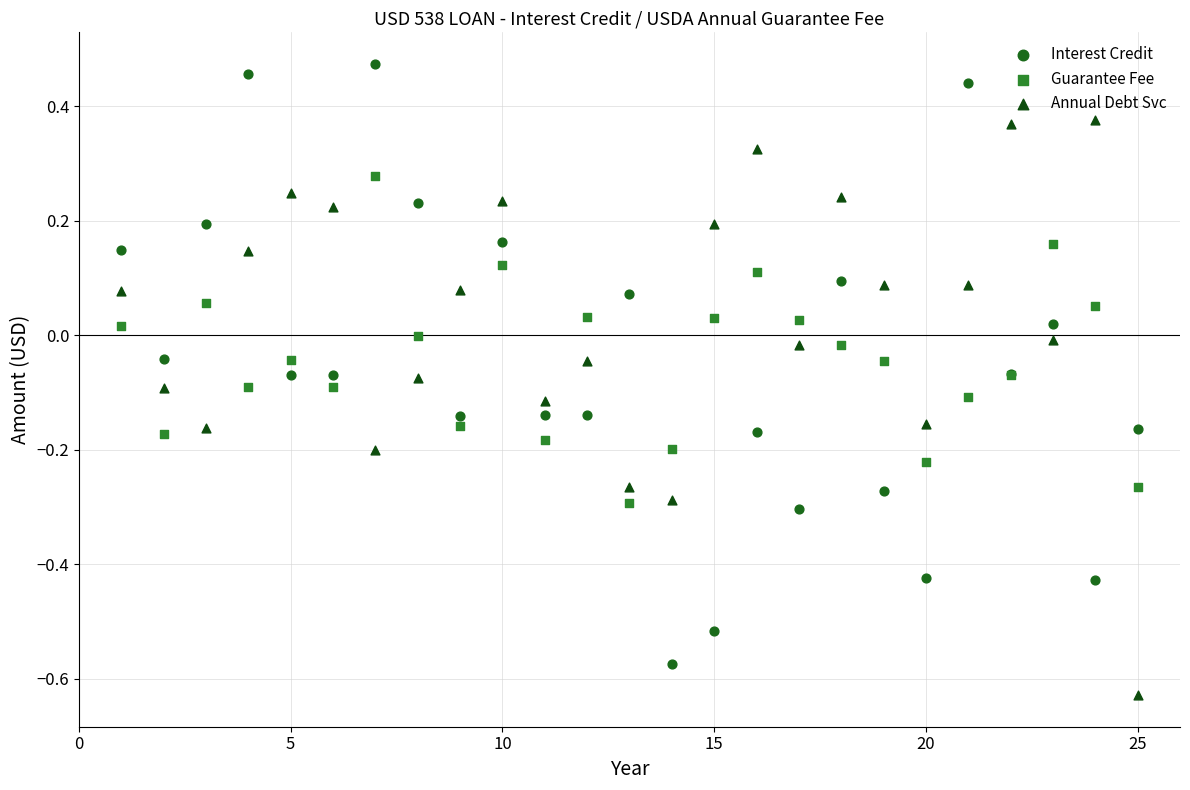

What are all the series names shown in the legend?

Interest Credit, Guarantee Fee, Annual Debt Svc